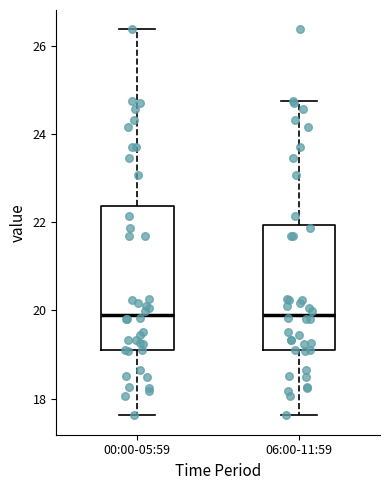

Reading left to right, read every box against the y-axis: the position of its median line, the range the box covers, and the ends of its whiskers. The values are not printed on the chart, so give them approximately, as read against the axis.

00:00-05:59: median 20.0, box 19.2 to 22.4, whiskers 17.6 to 26.4
06:00-11:59: median 20.0, box 19.2 to 22.0, whiskers 17.6 to 24.8